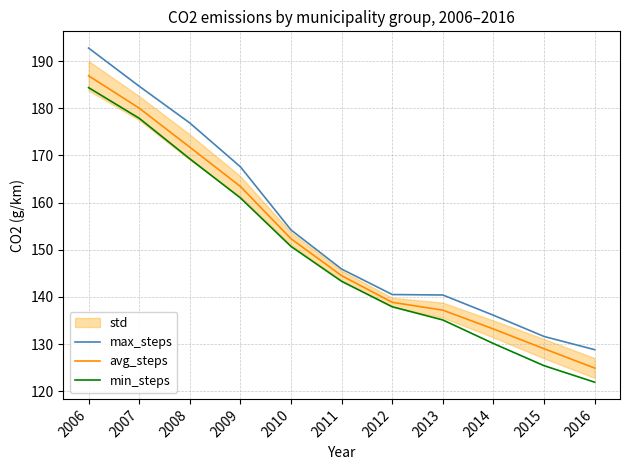

Is it true that max_steps equals 140.4 at 2013?

True